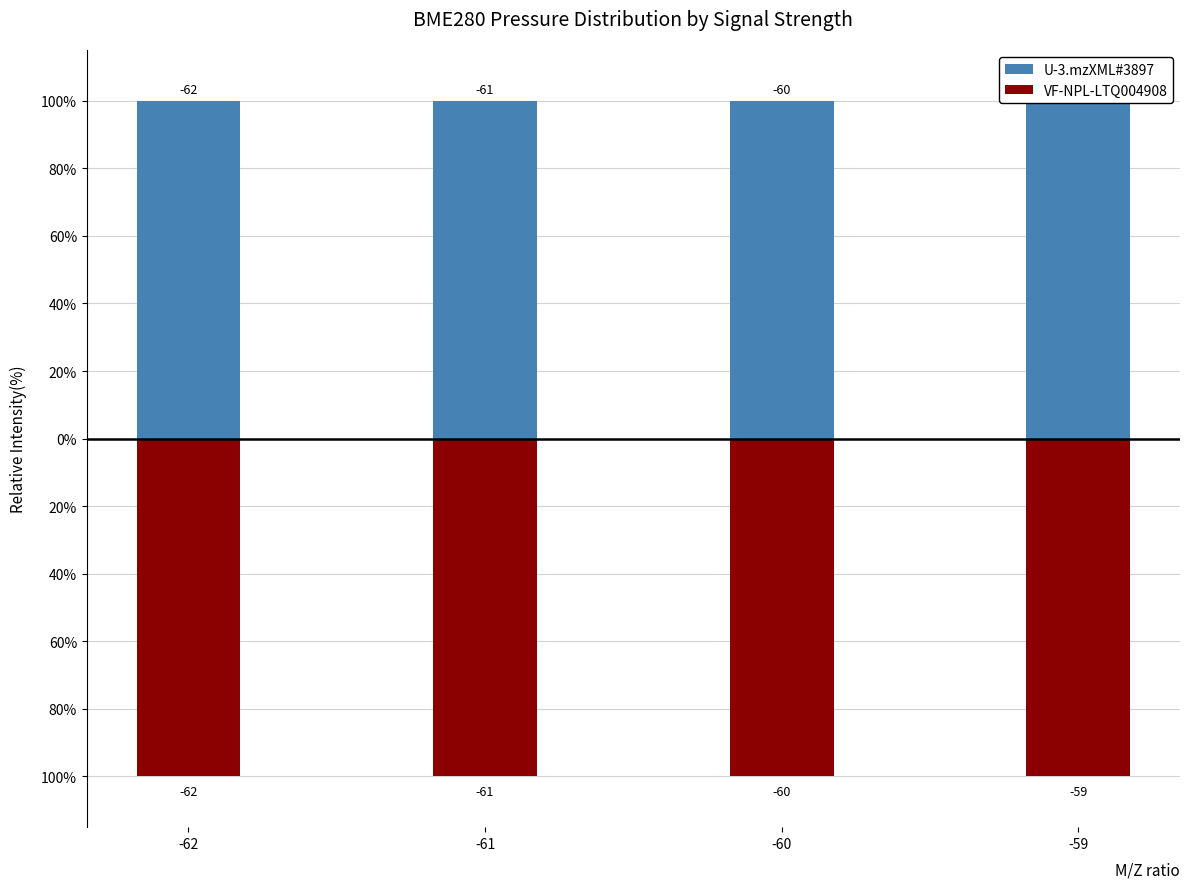

Reading left to right, transcribe all the data shown in this chart.

U-3.mzXML#3897: -62=100.0	-61=100.0	-60=100.0	-59=100.0
VF-NPL-LTQ004908: -62=-100.0	-61=-100.0	-60=-100.0	-59=-100.0